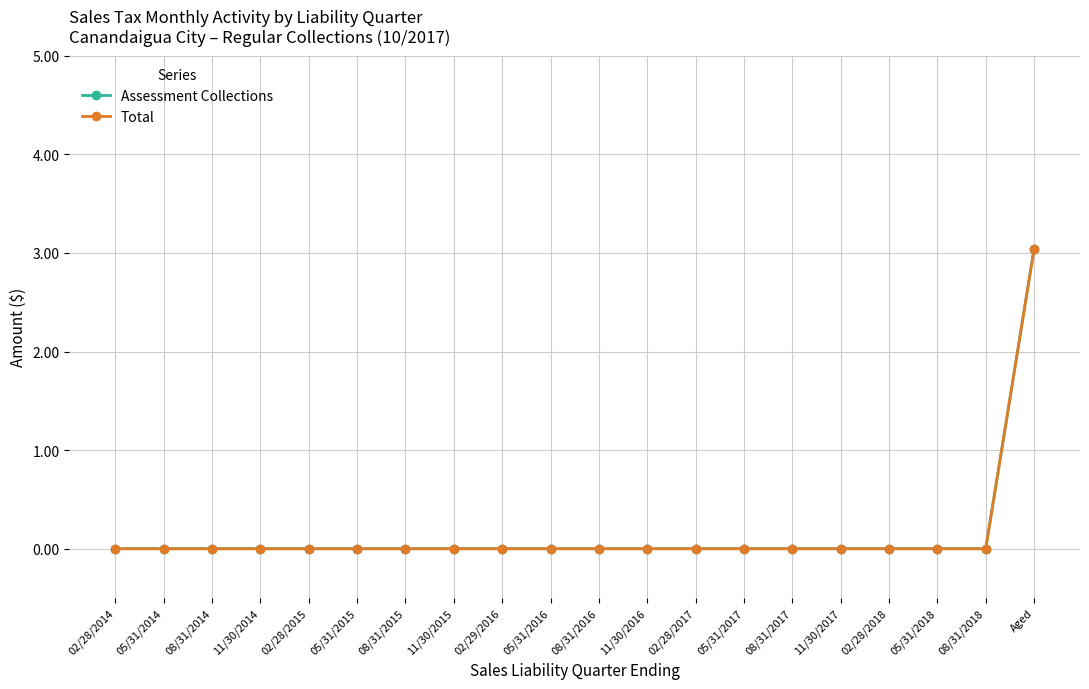

What is the label of the 12th point from the right?

02/29/2016